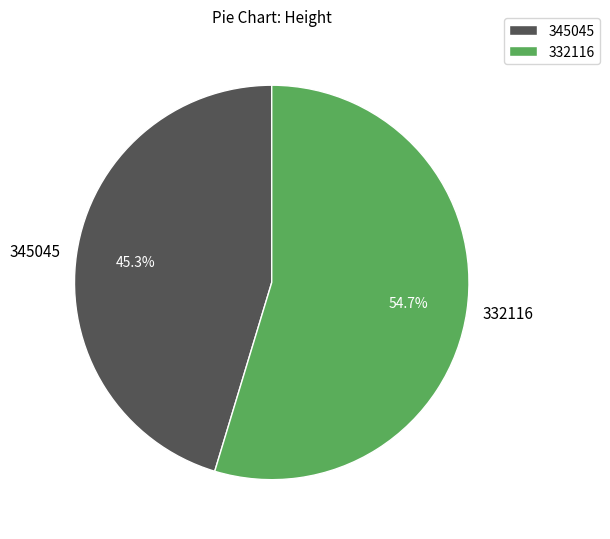

Does any single category account for the majority?

Yes